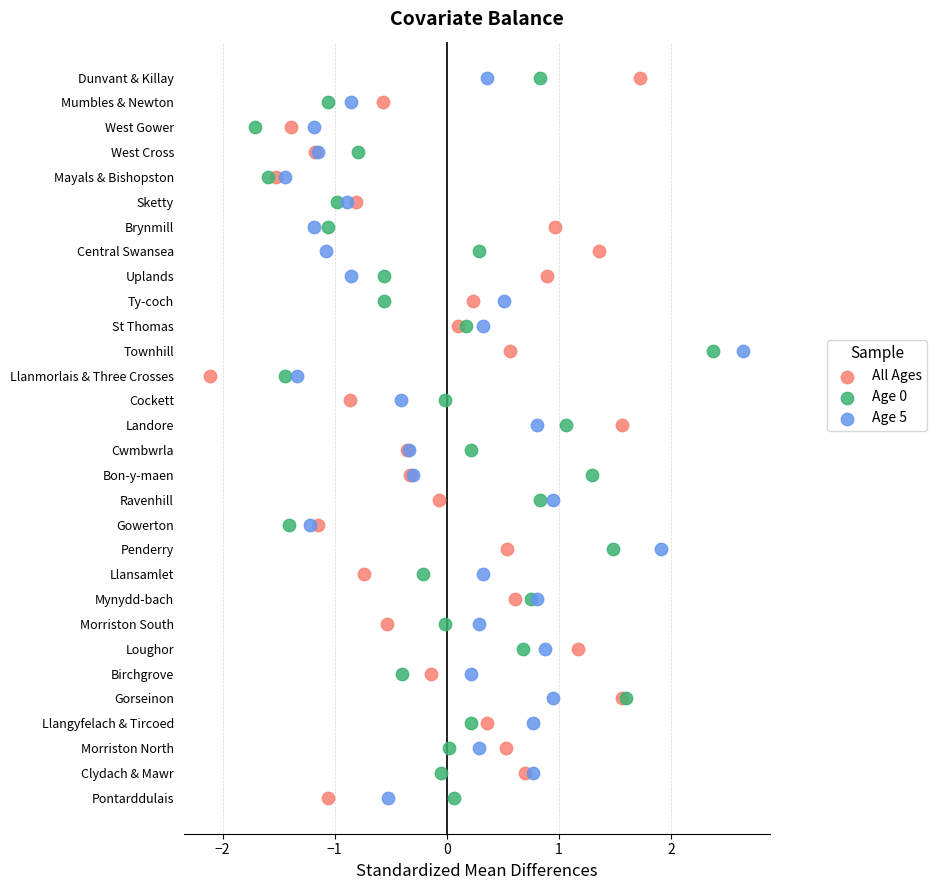

What are all the series names shown in the legend?

All Ages, Age 0, Age 5